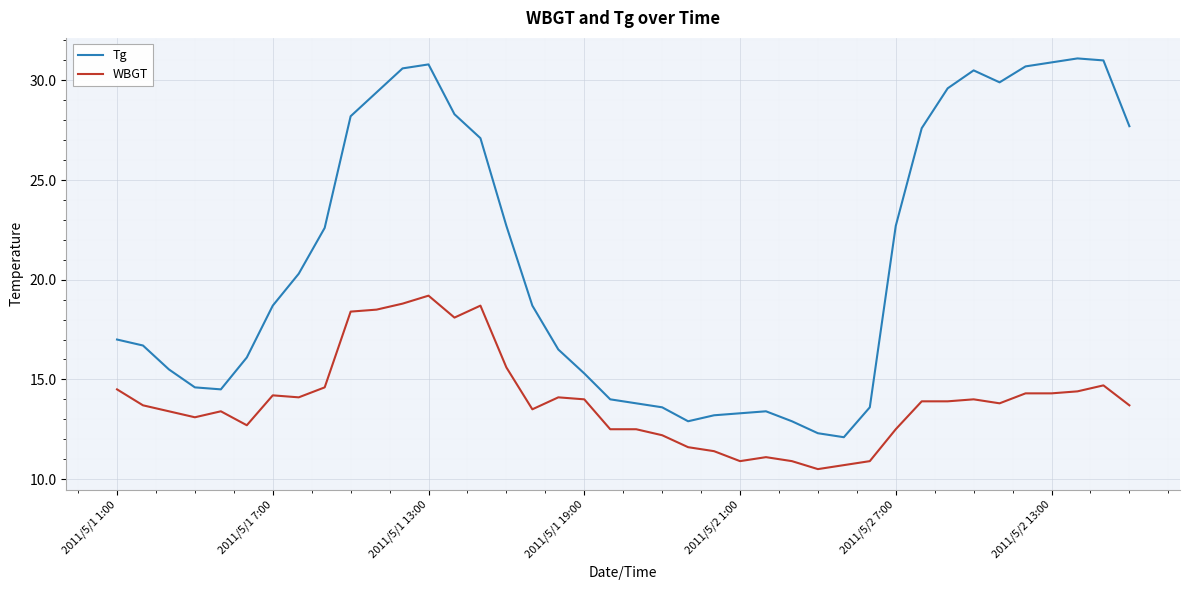

Reading left to right, what are all the values shown in this chart?

Tg: 17.0	16.7	15.5	14.6	14.5	16.1	18.7	20.3	22.6	28.2	29.4	30.6	30.8	28.3	27.1	22.7	18.7	16.5	15.3	14.0	13.8	13.6	12.9	13.2	13.3	13.4	12.9	12.3	12.1	13.6	22.7	27.6	29.6	30.5	29.9	30.7	30.9	31.1	31.0	27.7
WBGT: 14.5	13.7	13.4	13.1	13.4	12.7	14.2	14.1	14.6	18.4	18.5	18.8	19.2	18.1	18.7	15.6	13.5	14.1	14.0	12.5	12.5	12.2	11.6	11.4	10.9	11.1	10.9	10.5	10.7	10.9	12.5	13.9	13.9	14.0	13.8	14.3	14.3	14.4	14.7	13.7